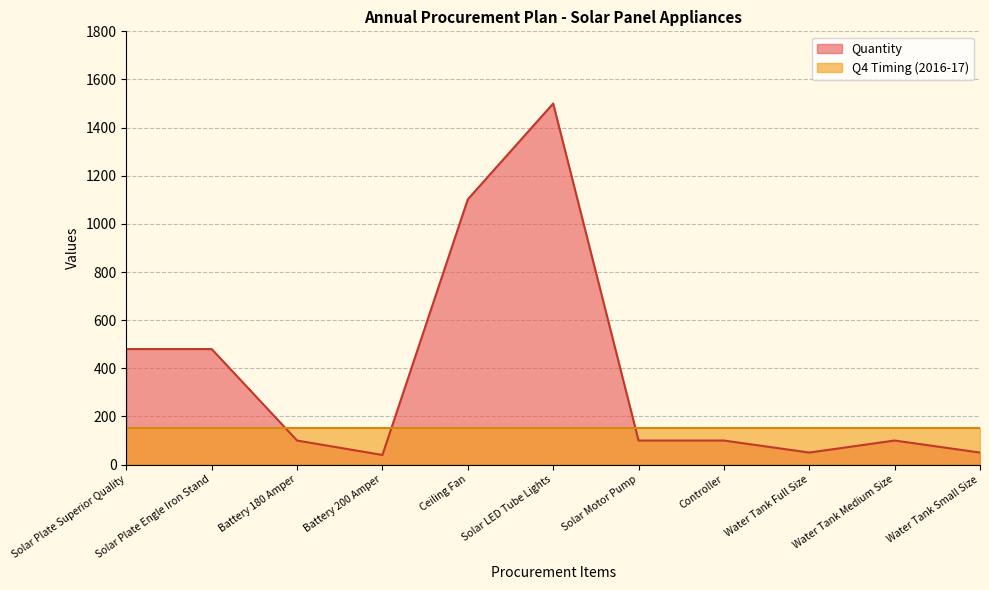

At which label is the value closest to 770?

Solar Plate Superior Quality